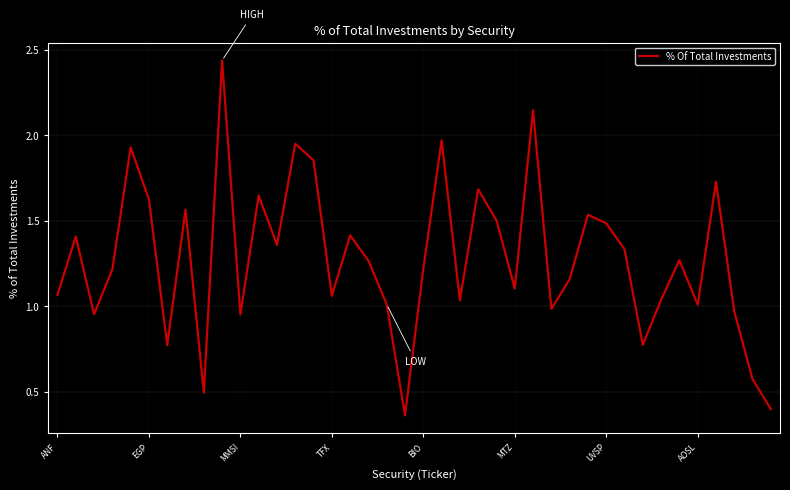

How many lines are shown in the chart?

1